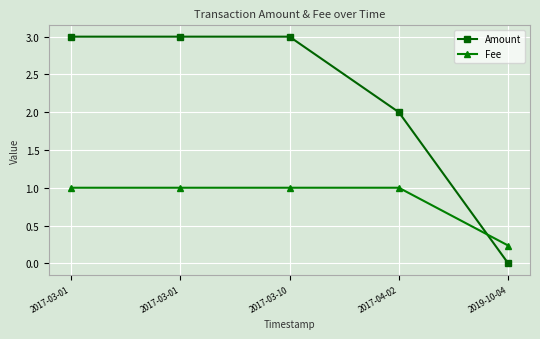

What are all the series names shown in the legend?

Amount, Fee